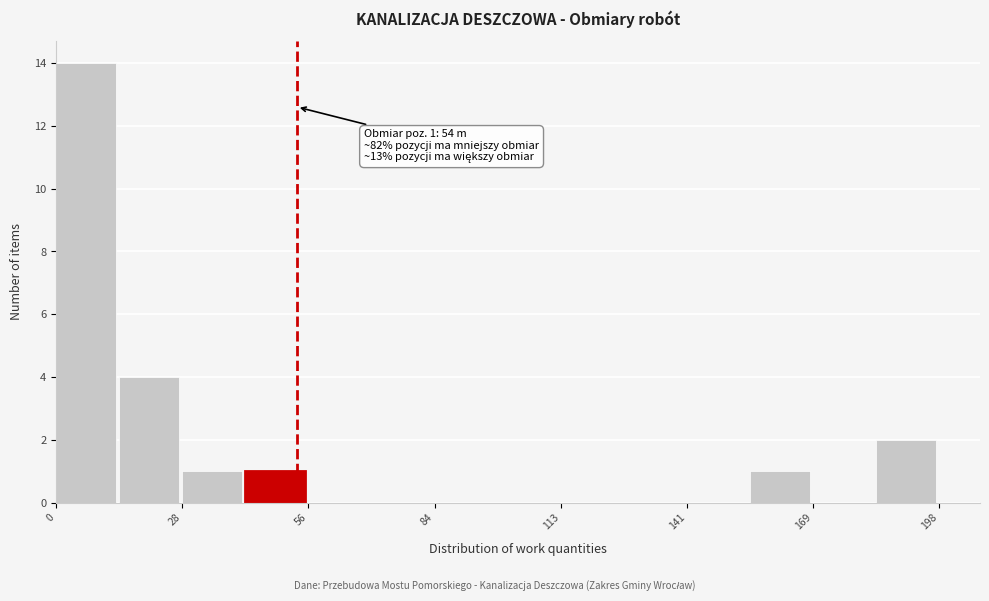

Around what value on the x-axis is the tallest bar? Give the approximate position of its centre, as read against the axis.

5